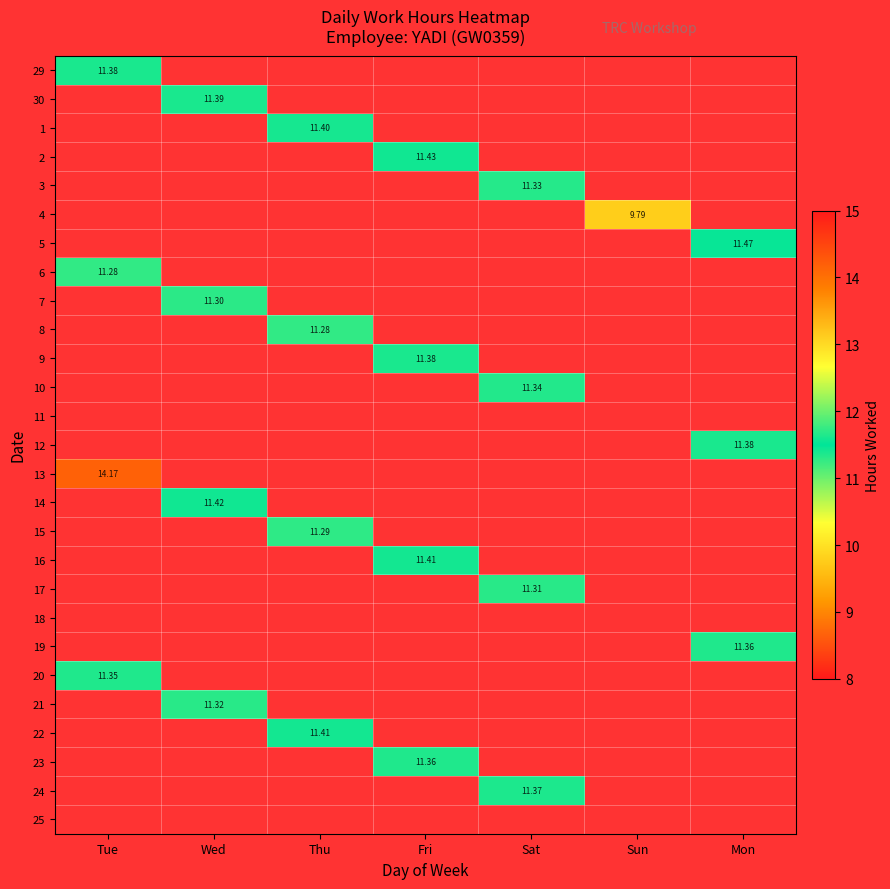

How many positive values does the 5 series have?

1